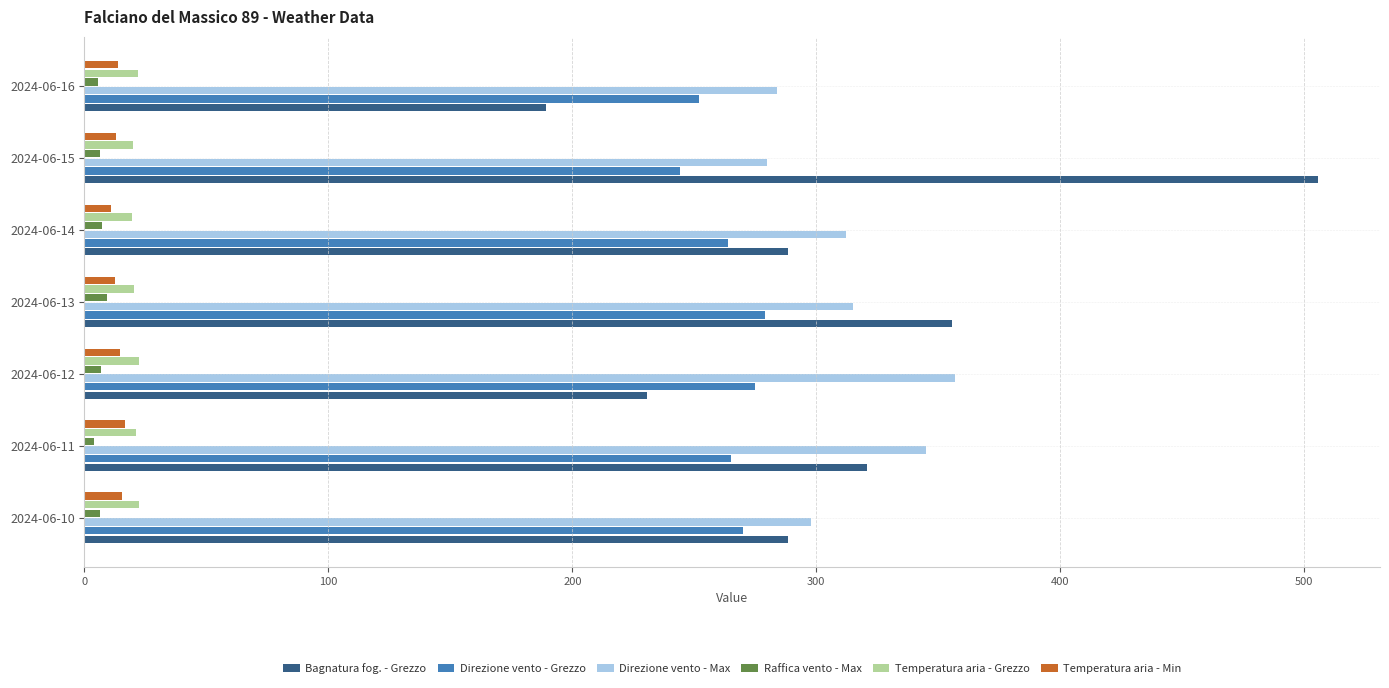

What is the difference between the maximum and minimum values in the Direzione vento - Grezzo series?

35.0